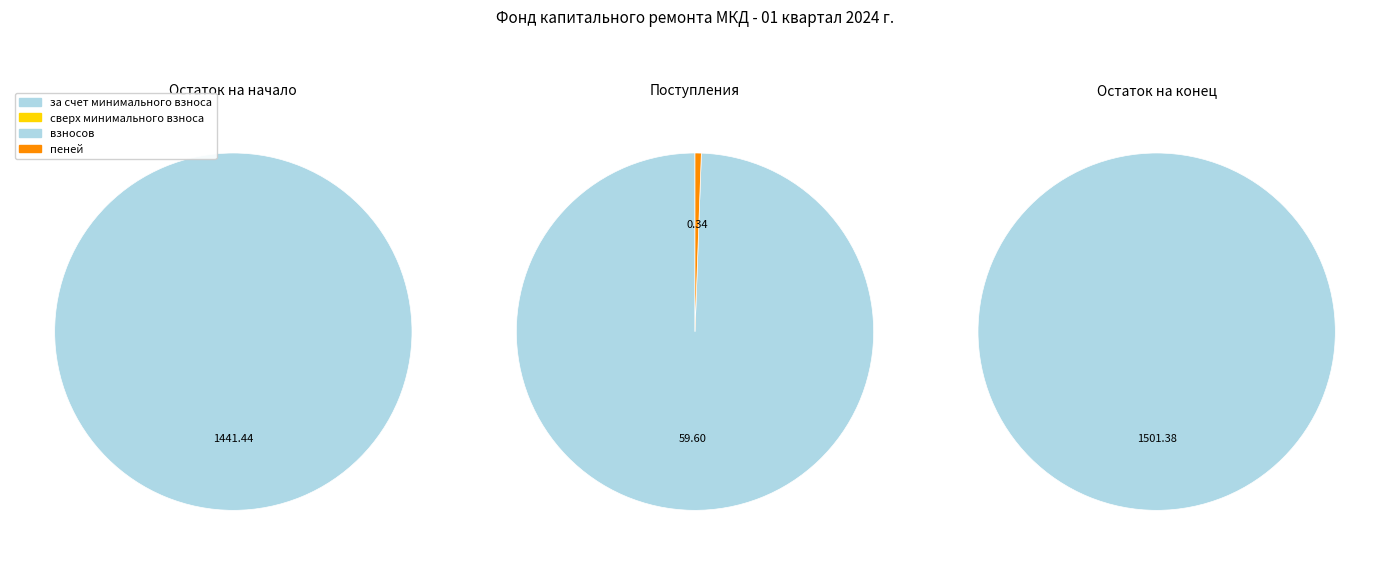

Between взносов and пеней, which is larger?

взносов